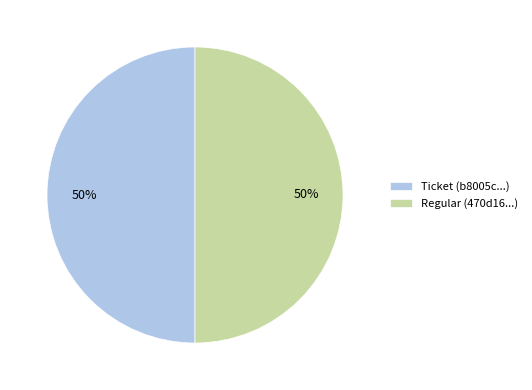

To the nearest percent, what is the average slice percentage?

50%